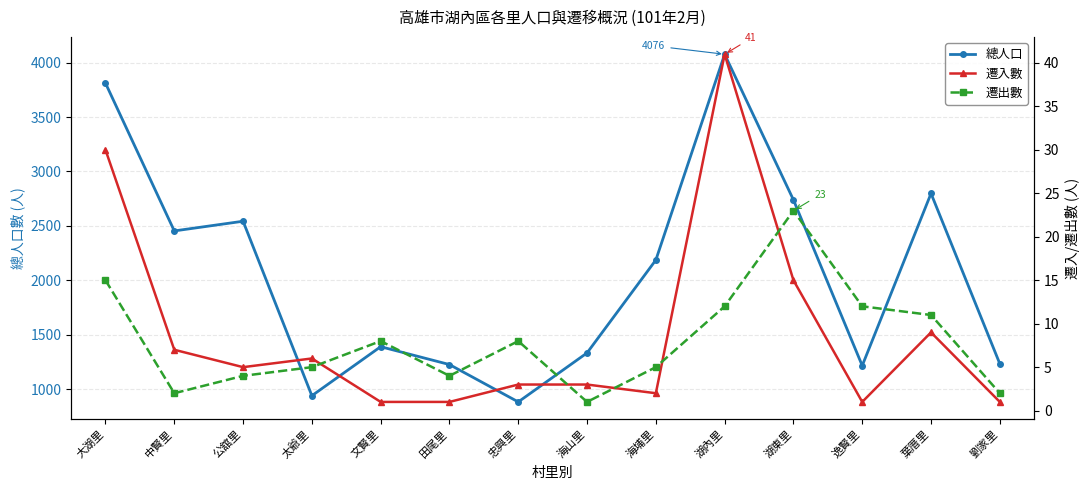

Which has a higher value, 湖東里 or 忠興里?

湖東里